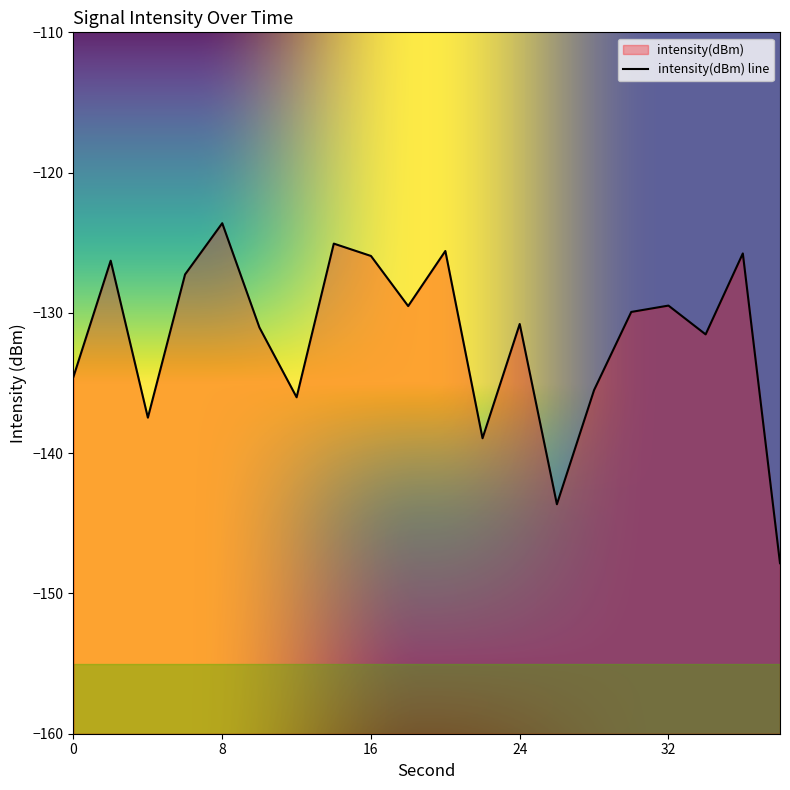

What is the smallest value displayed?

-147.8